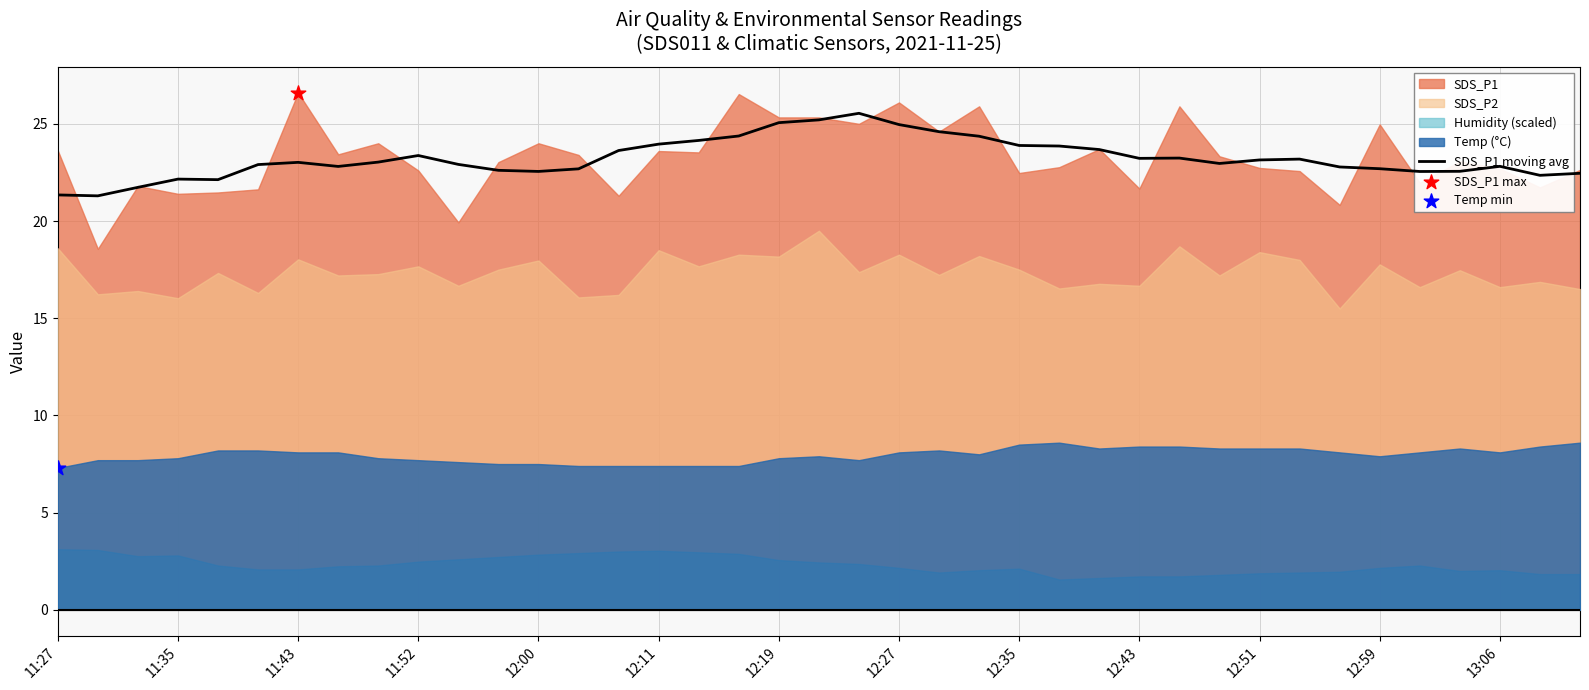

What is the ratio of the value at 12:59 to the value at 13?

1.0